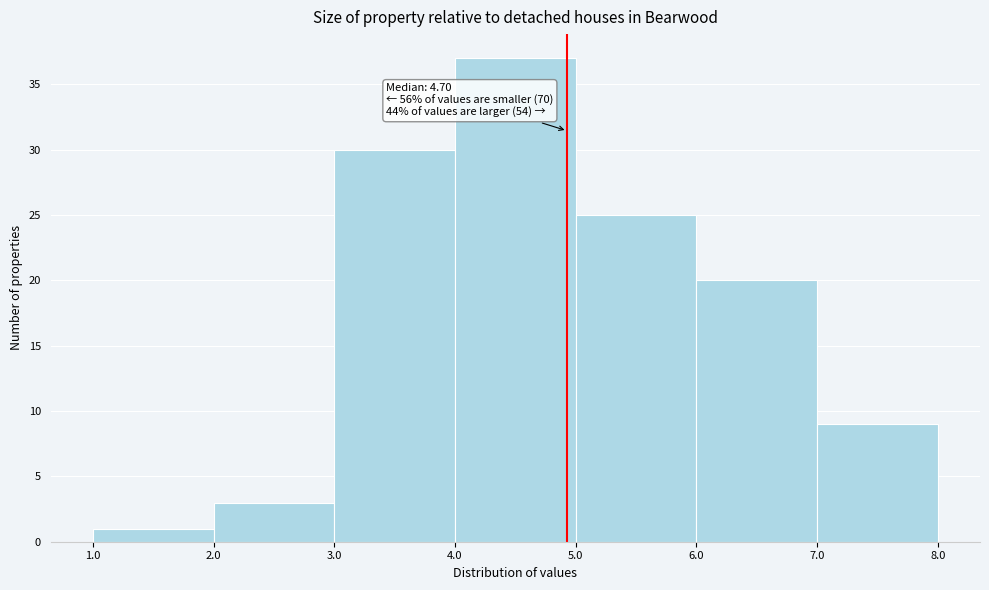

Over which range of the x-axis is the bar tallest?

4.0 to 5.0